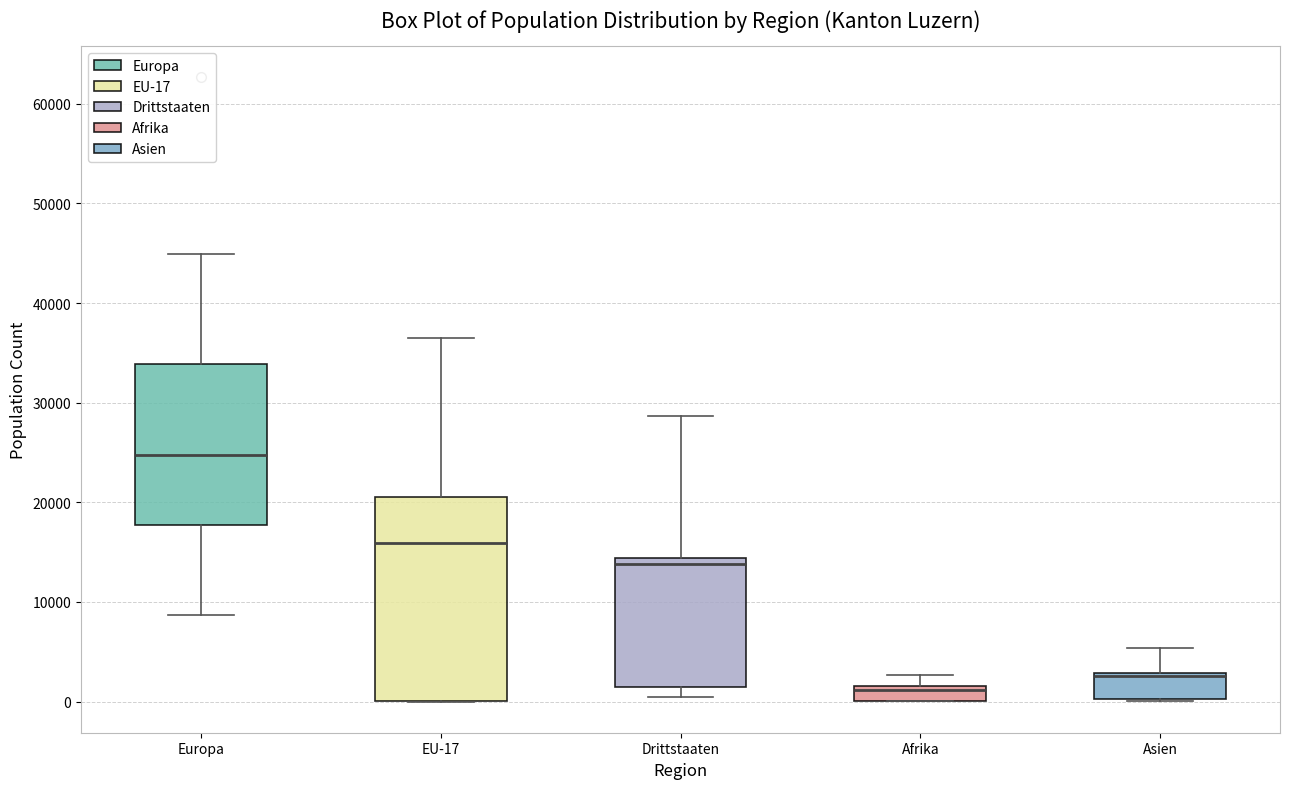

Where does the upper whisker of the box for Asien end on the y-axis? The values are not printed on the chart, so give them approximately, as read against the axis.

5000